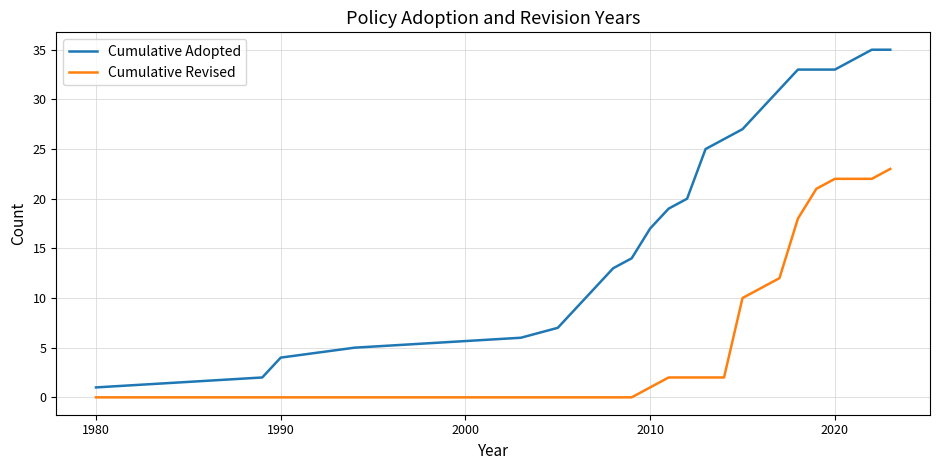

Which series has the largest total across all categories?

Cumulative Adopted